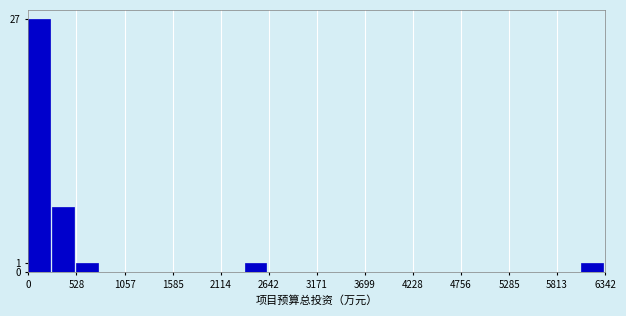

Read against the x-axis, roughly where is the centre of the tallest bar?

100